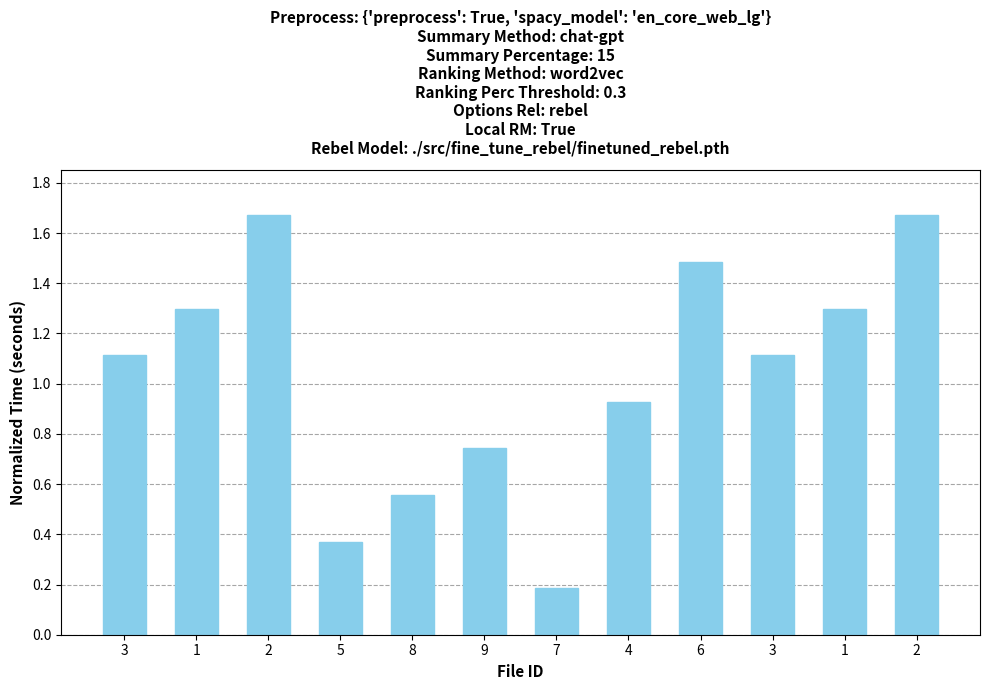

Are the bars horizontal?

No